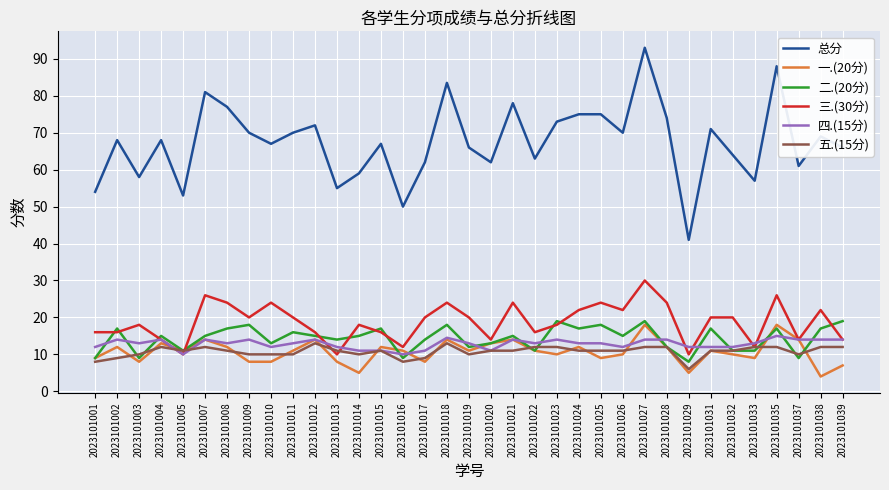

Which category has the highest value across all series?

2023101027